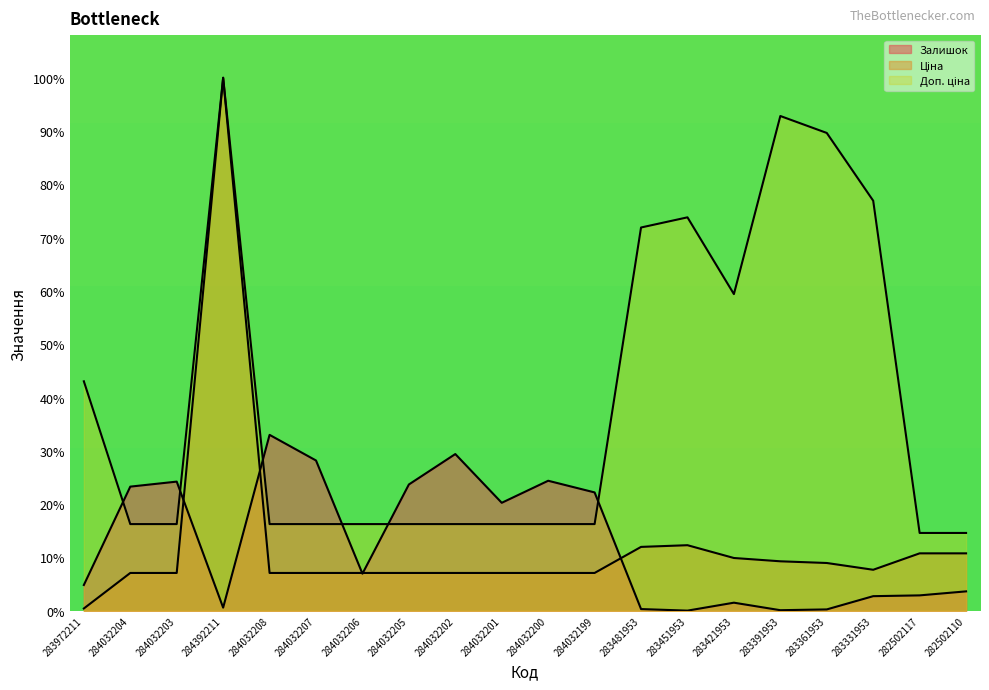

The Залишок series shows 39.7 at 284032207. True or false?

False